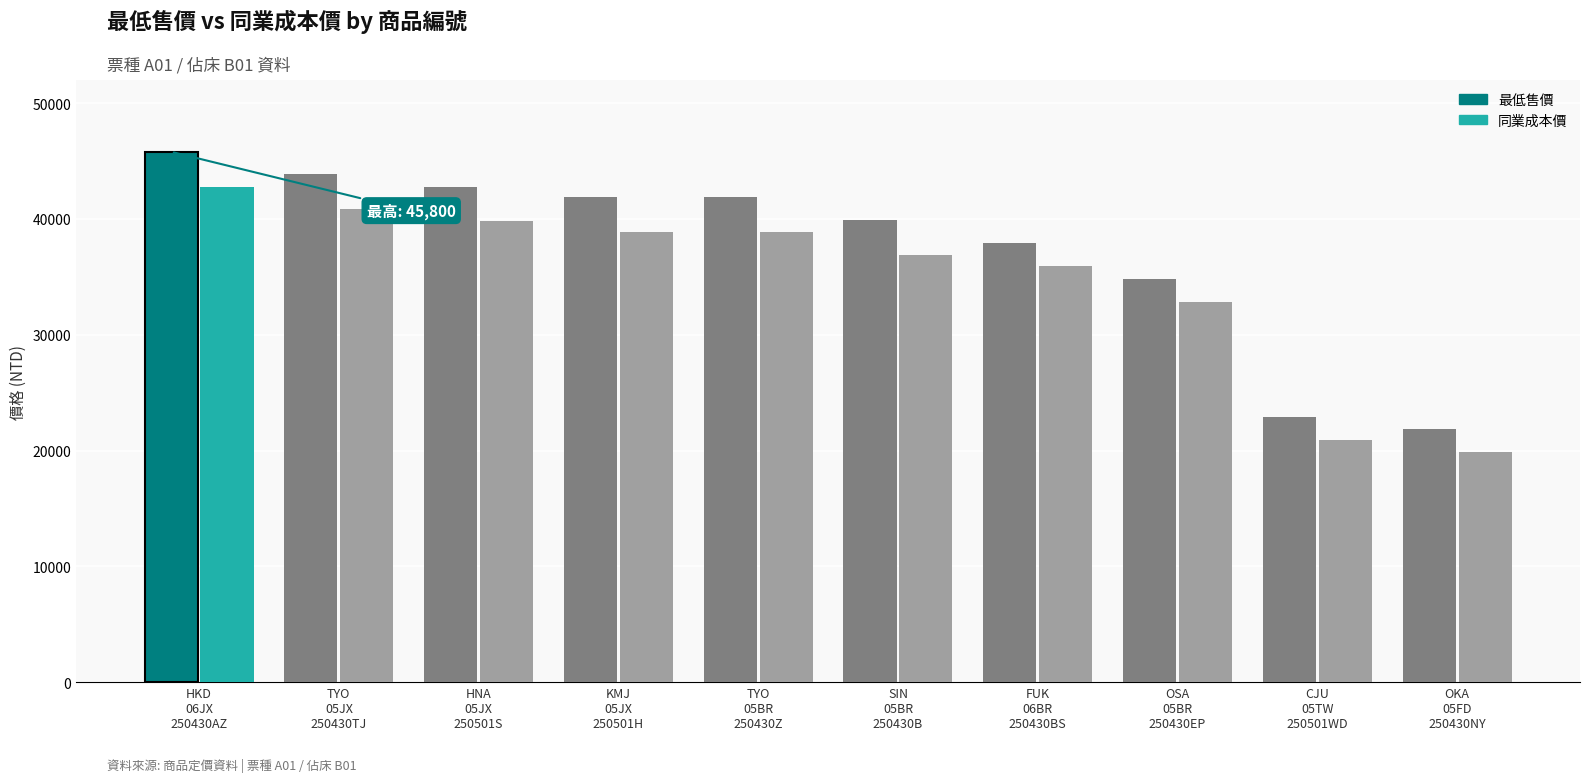

List the series in order of their peak value, highest first.

最低售價, 同業成本價